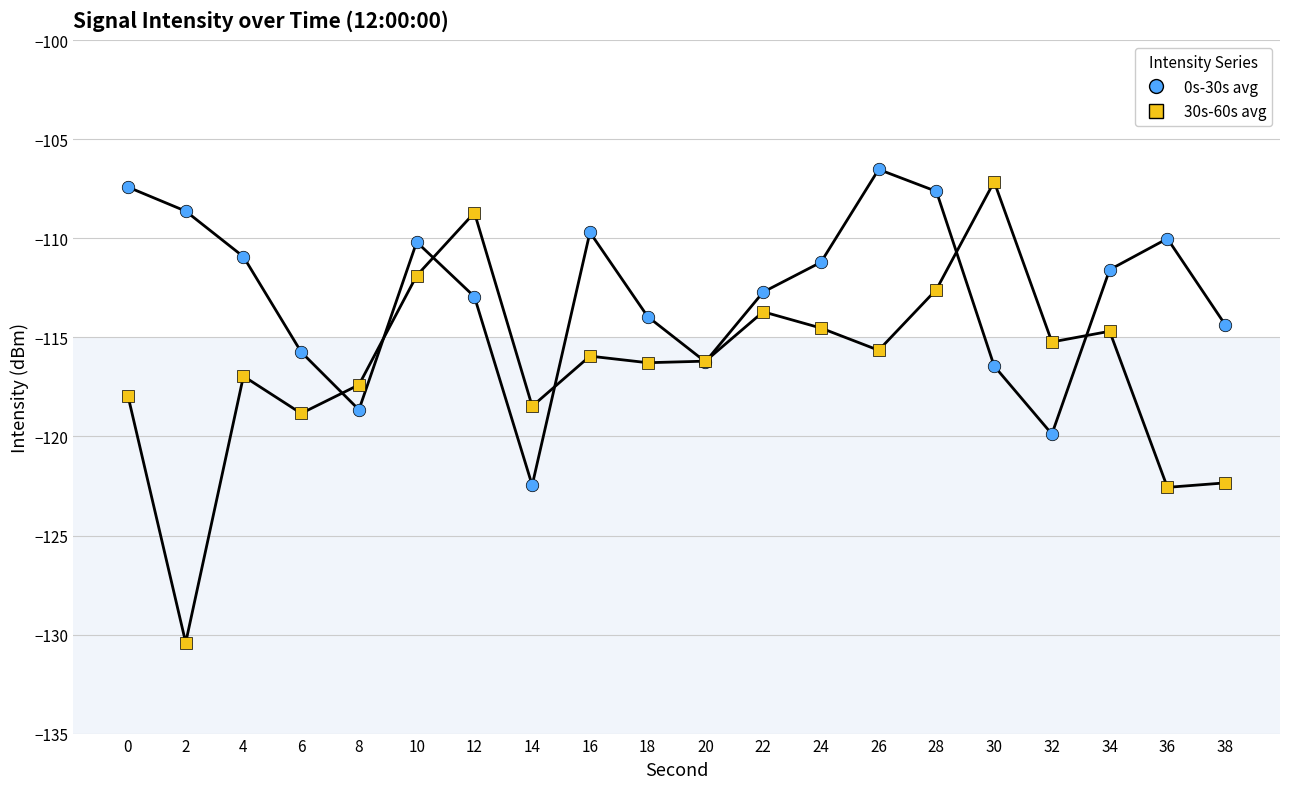

Does the chart display data point markers on the line(s)?

No